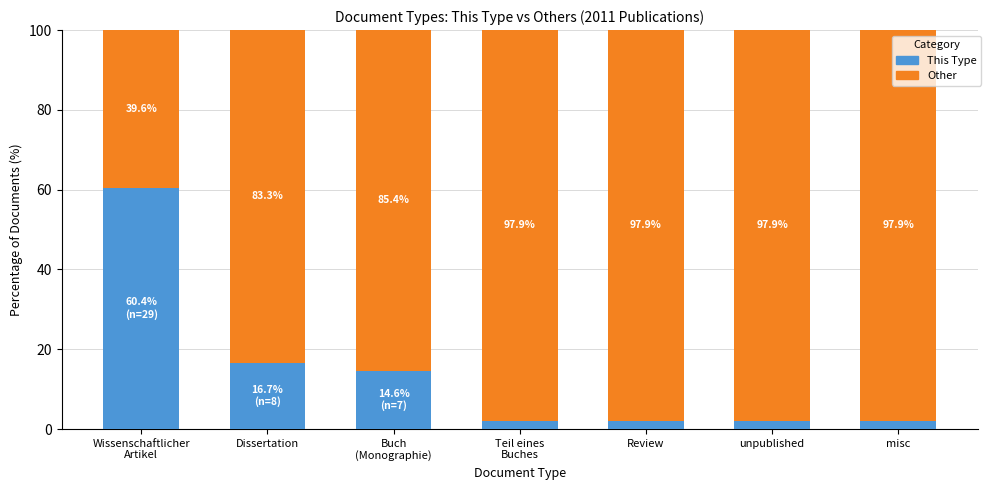

What is the difference between the maximum and minimum values in the This Type series?

58.3